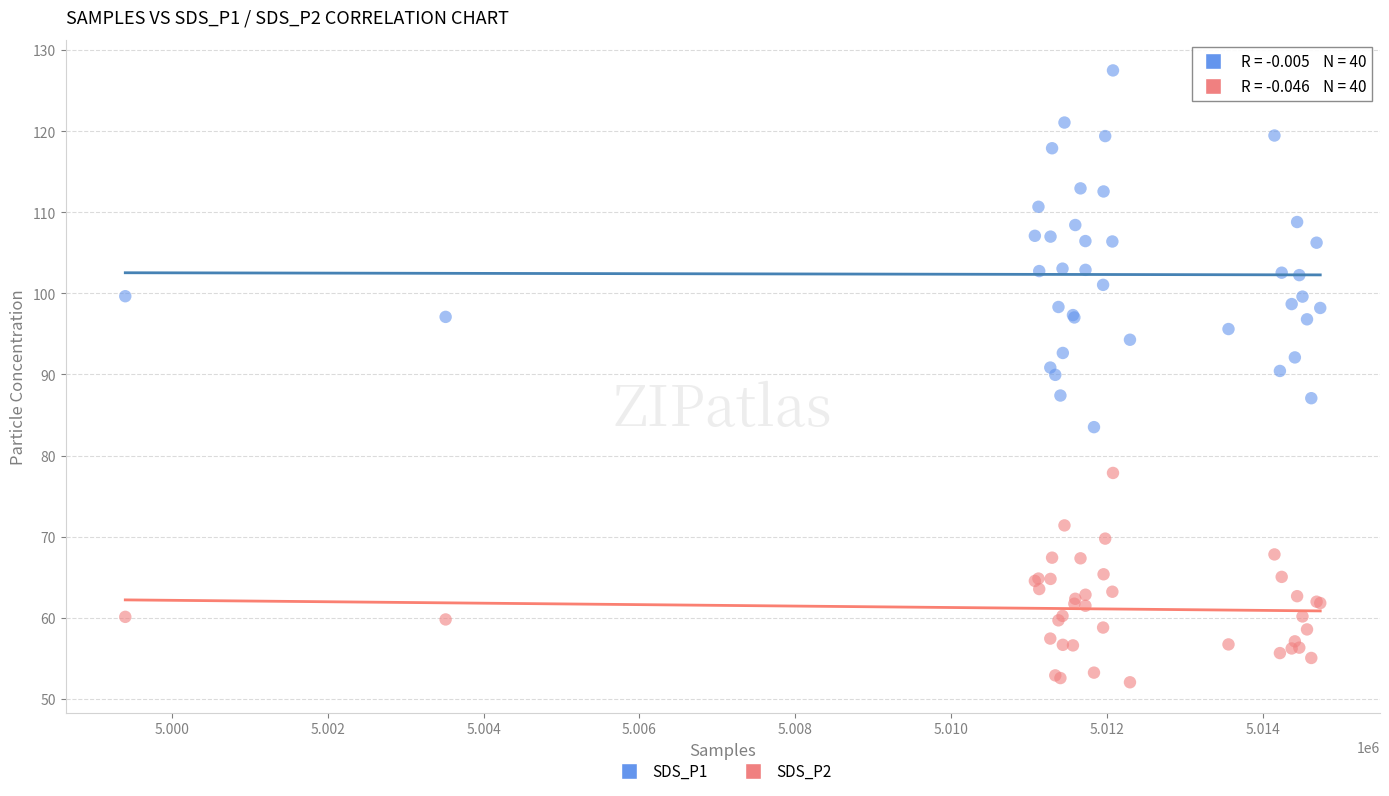

Which series reaches the maximum Y coordinate?

SDS_P1